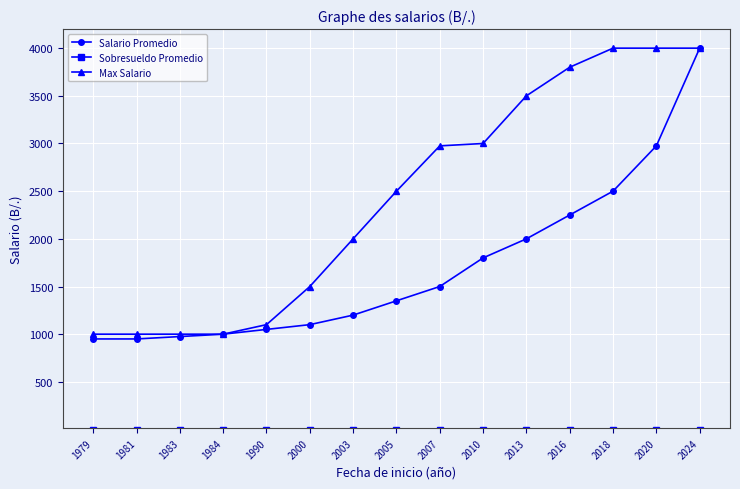

True or false: Max Salario has a value of 5152 at 2010.

False